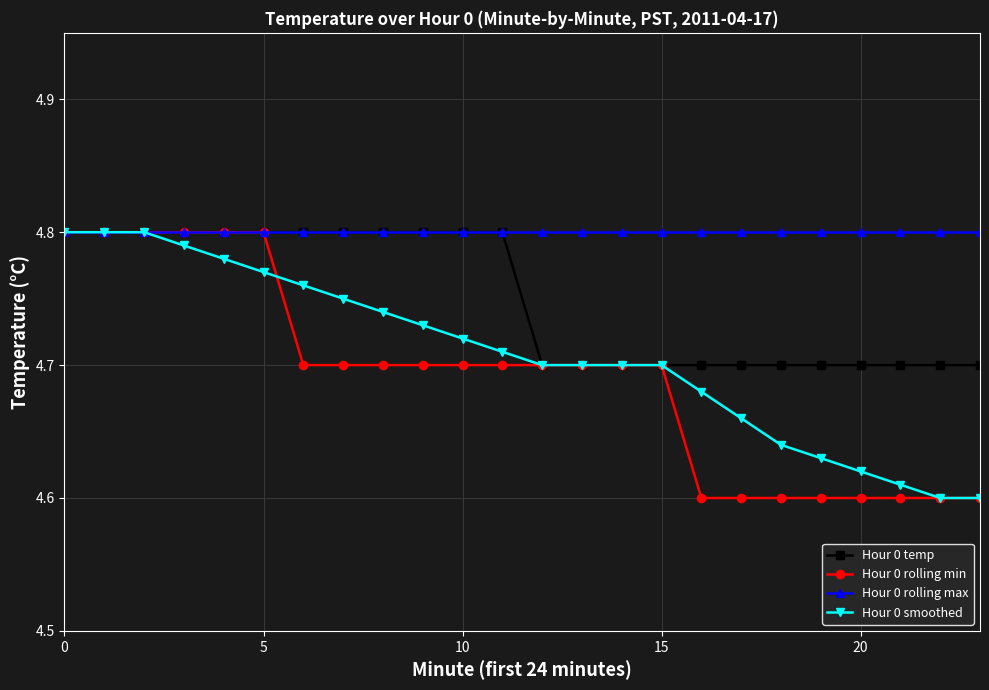

Rank the series by their average value, from lowest to highest.

Hour 0 rolling min, Hour 0 smoothed, Hour 0 temp, Hour 0 rolling max